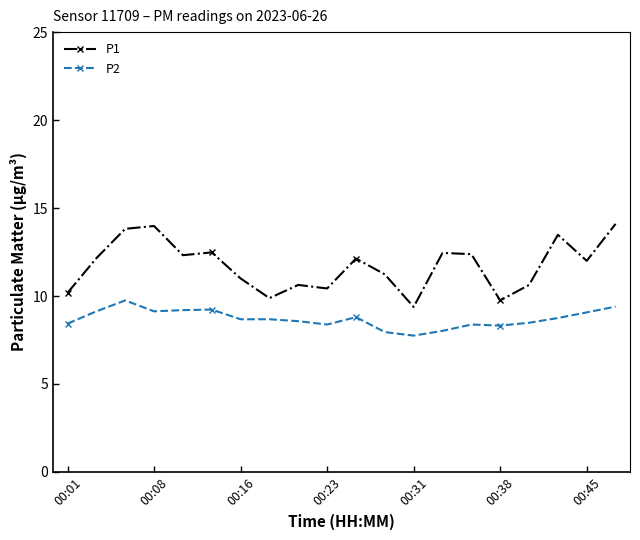

What is the highest value of the P1 series?

14.1